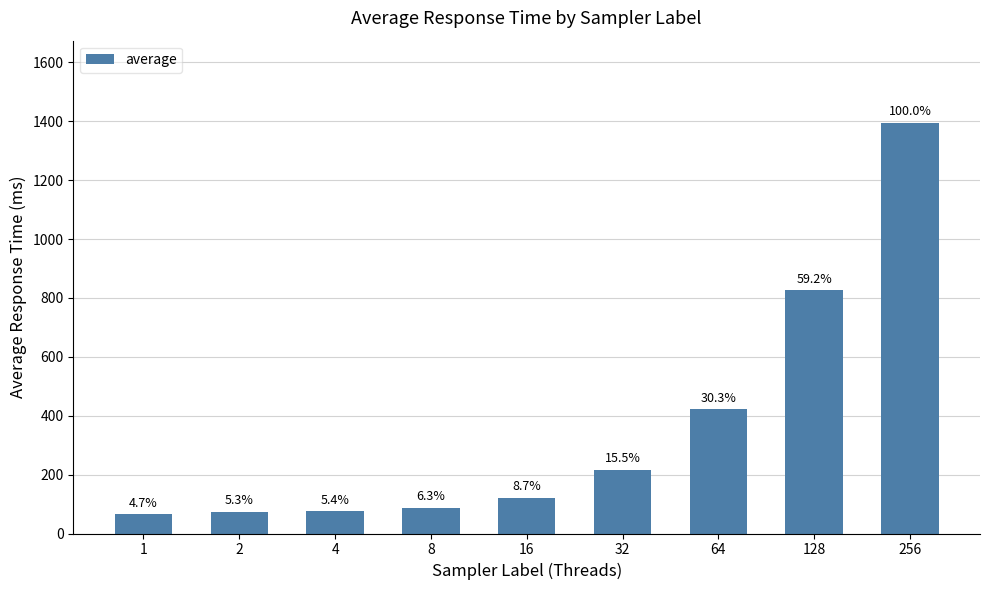

Approximately how many times larger is the value at 1 compared to 2?

0.9